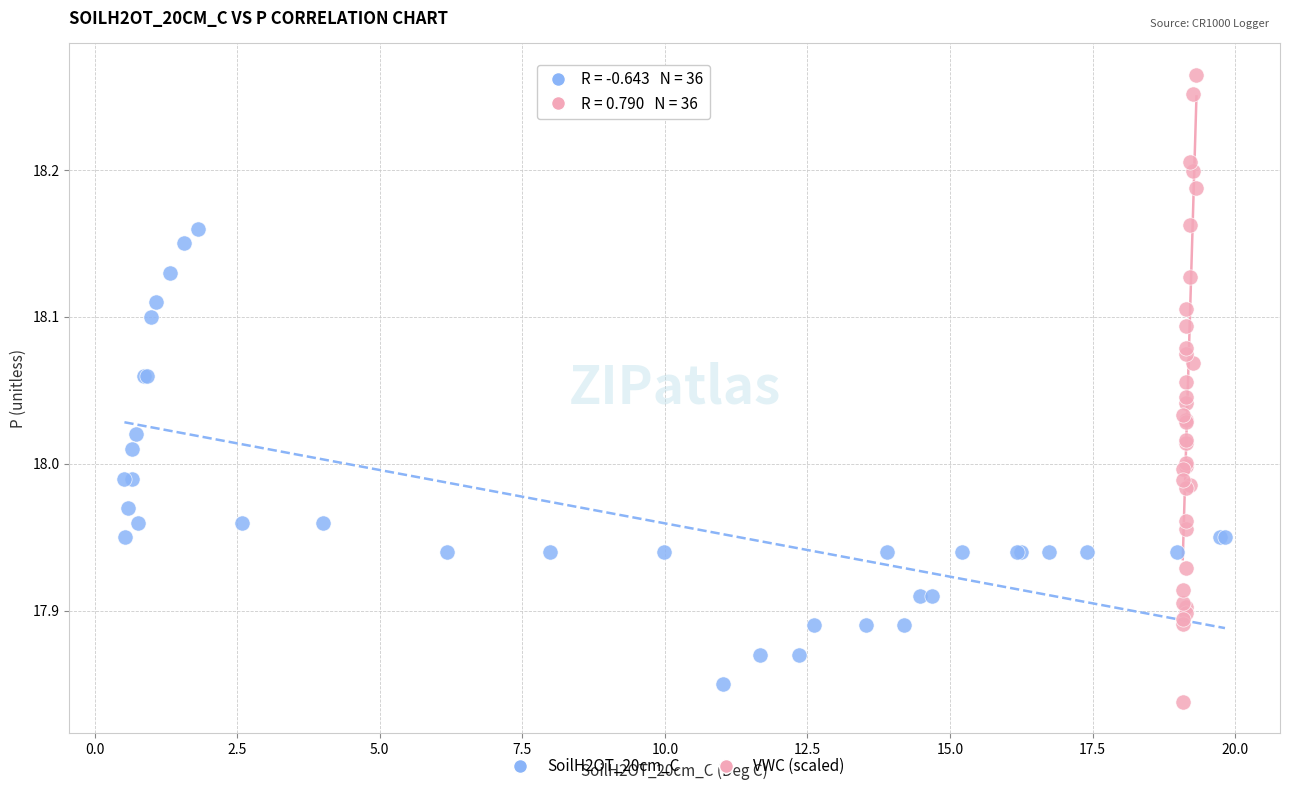

Which series reaches the maximum Y coordinate?

VWC (scaled)